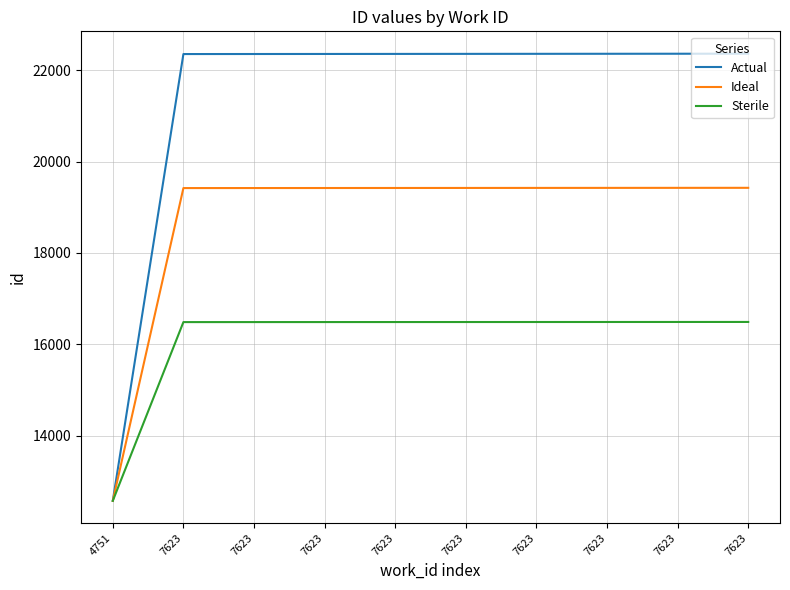

Rank the series by their maximum value, from highest to lowest.

Actual, Ideal, Sterile